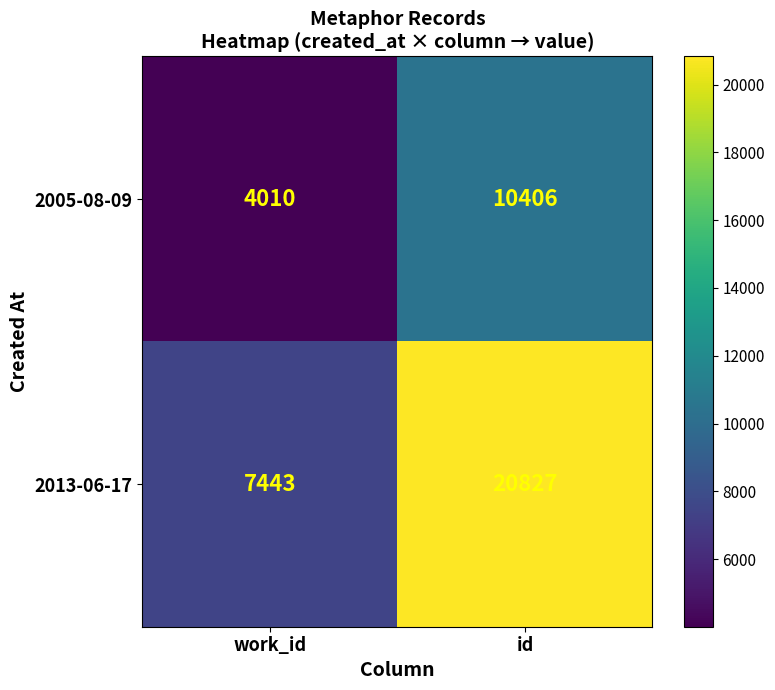

Rank the series by their maximum value, from highest to lowest.

2013-06-17, 2005-08-09